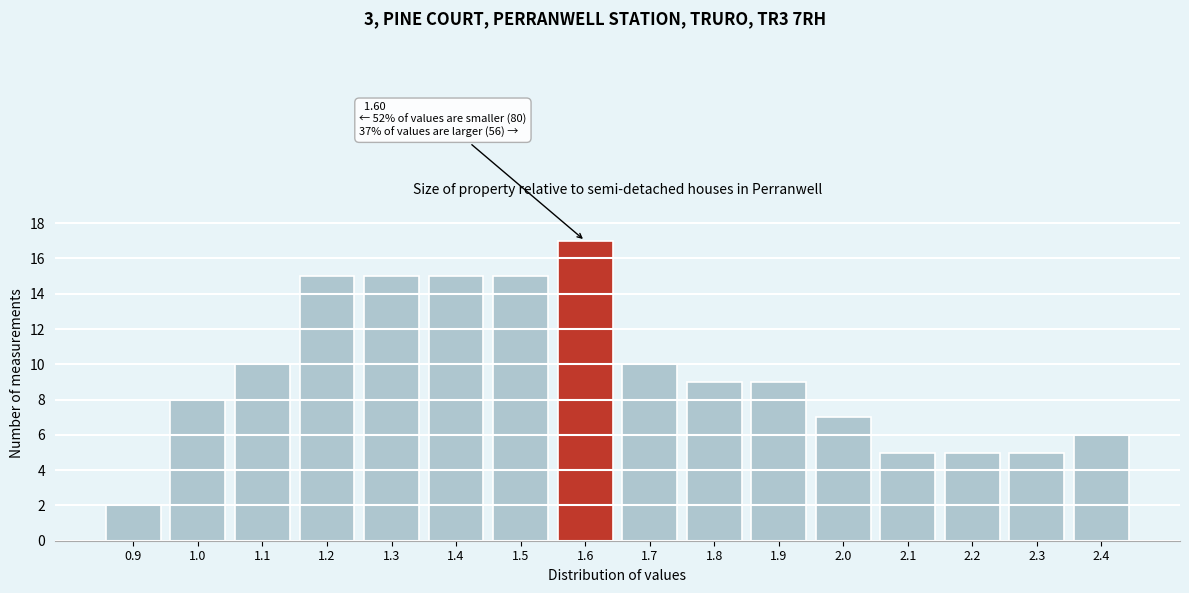

Reading left to right, extract all data points from this chart.

2	8	10	15	15	15	15	17	10	9	9	7	5	5	5	6